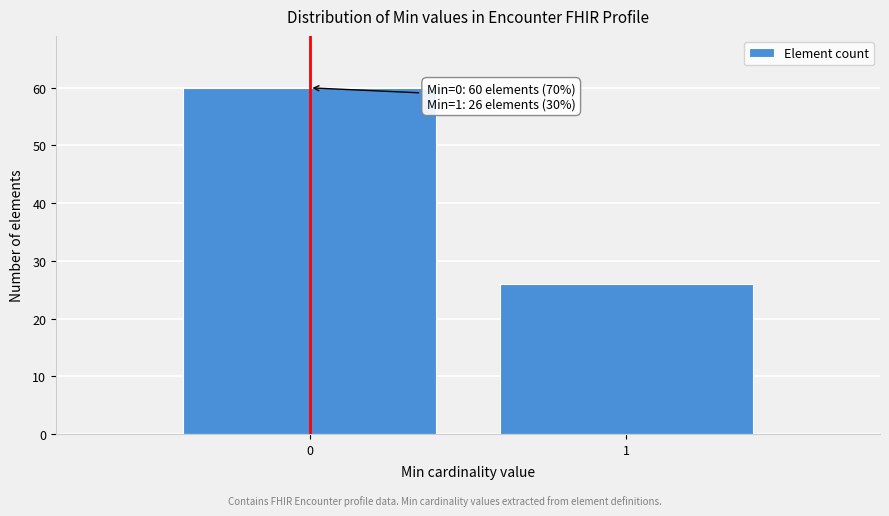

Reading right to left, transcribe all the data shown in this chart.

26	60